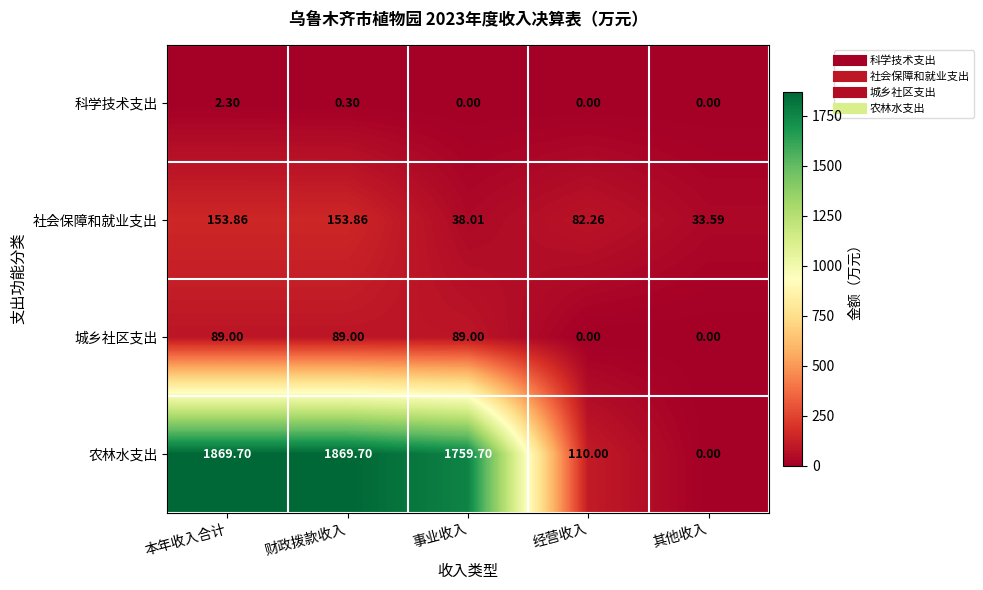

Between 财政拨款收入 and 经营收入, which series saw the biggest shift?

农林水支出